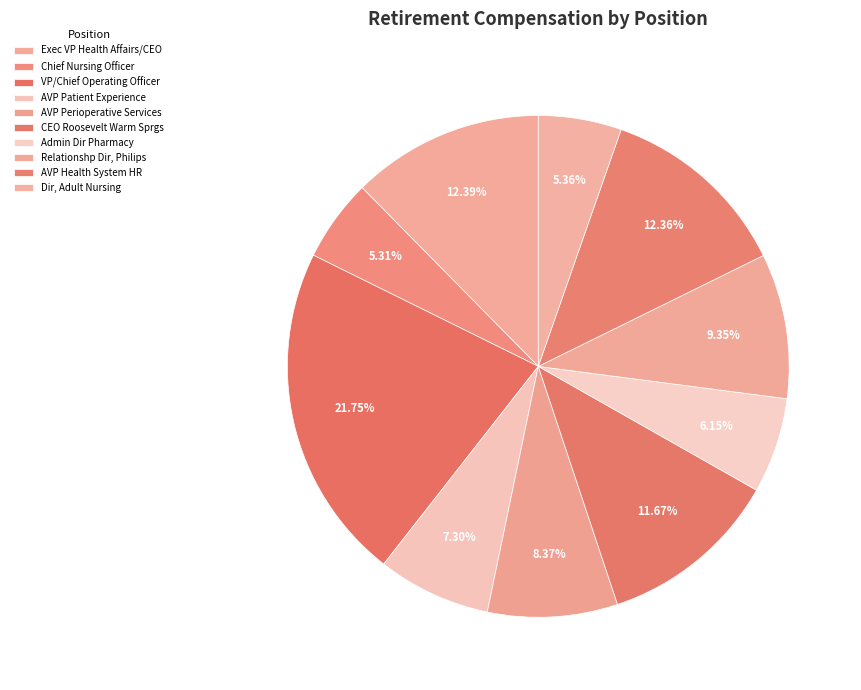

Does AVP Perioperative Services represent more than half of the total?

No